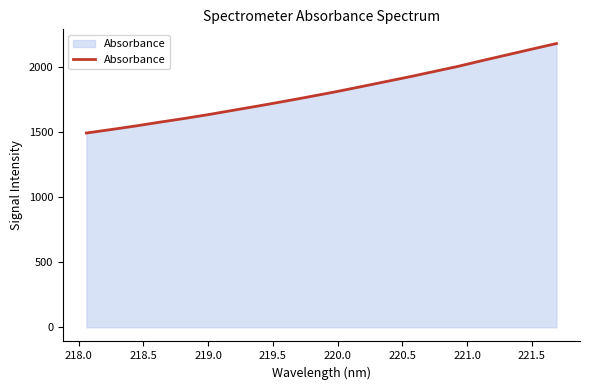

How many lines are shown in the chart?

1